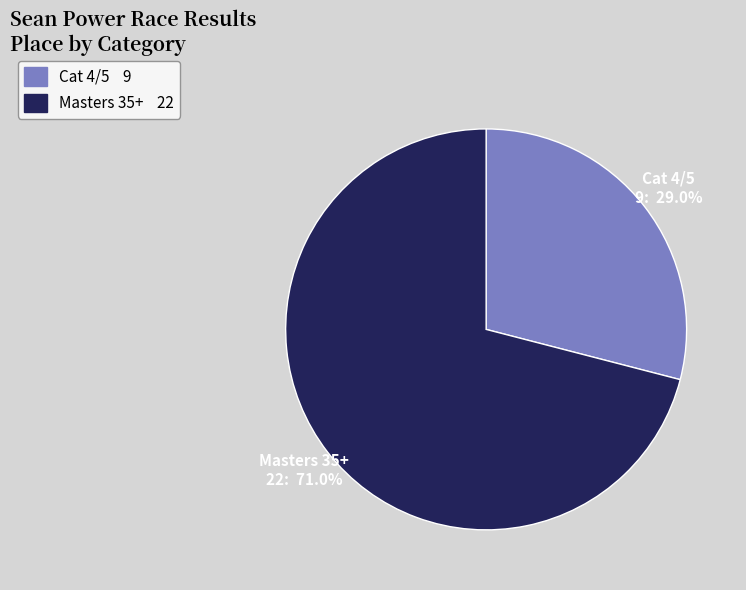

Is Cat 4/5 the majority of the pie?

No